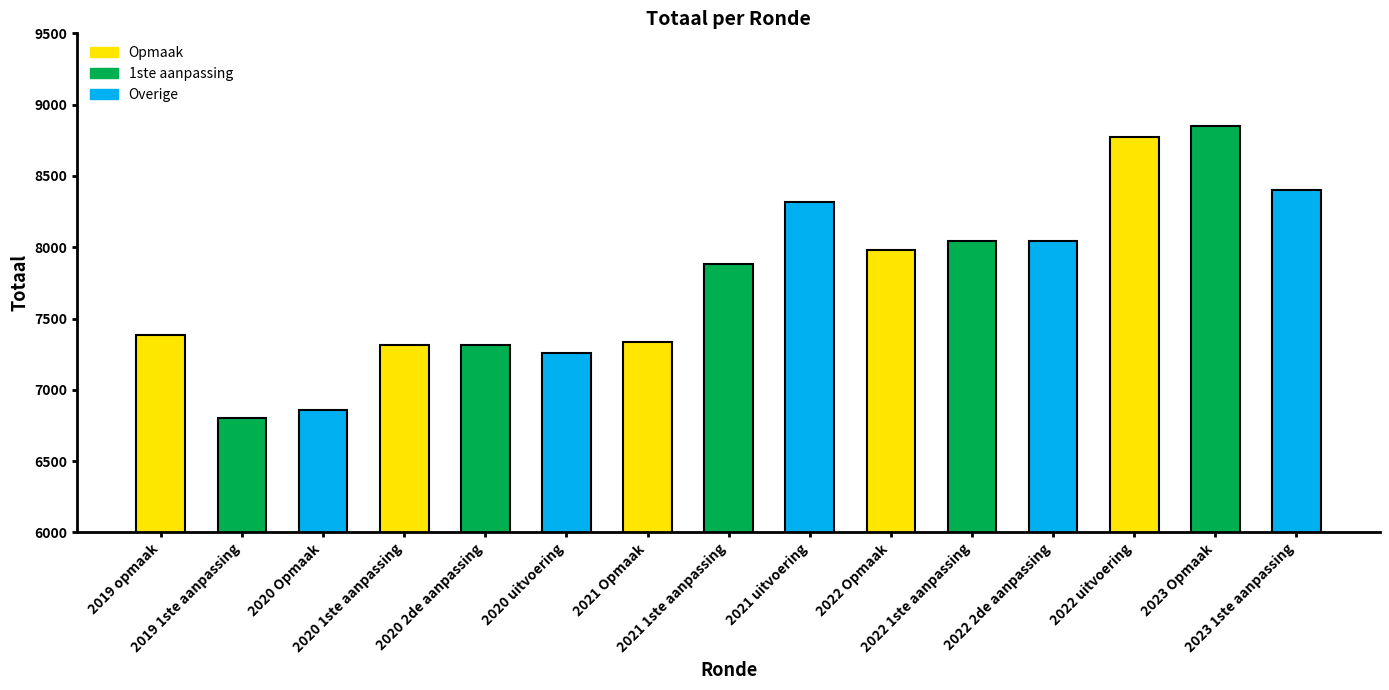

The chart shows a value of 13833 at 2023 Opmaak. True or false?

False